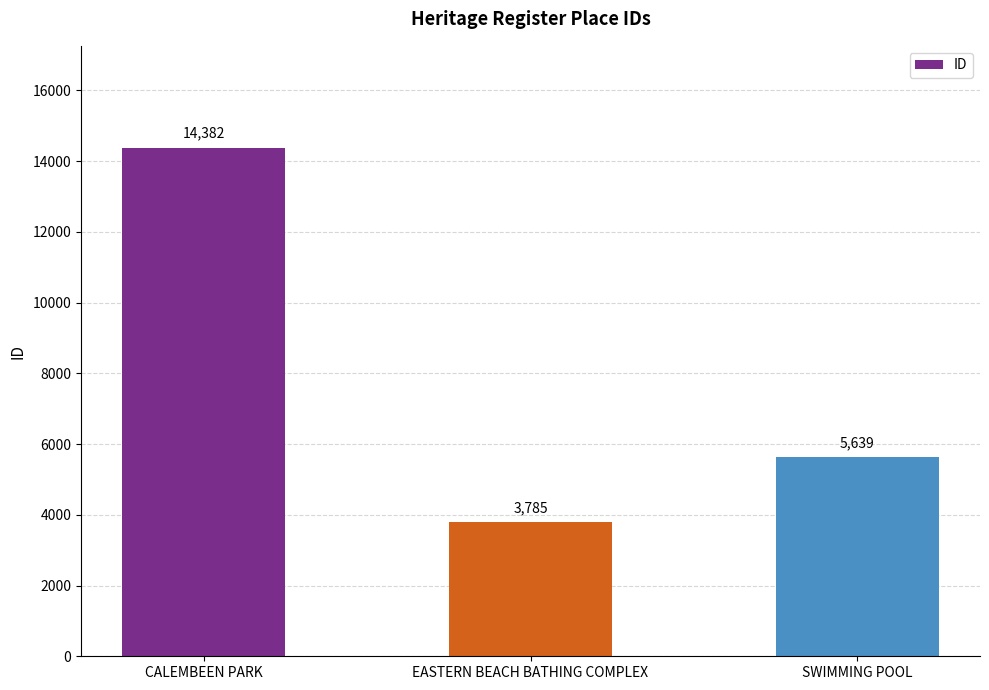

What is the approximate value at CALEMBEEN PARK, to the nearest 10?

14380